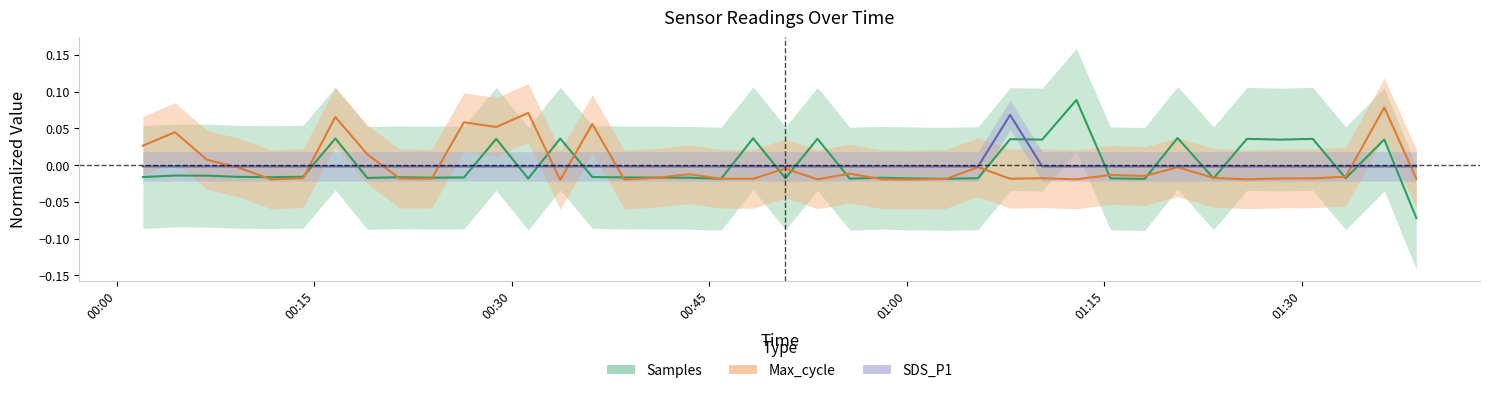

How many data points does each series have?

40